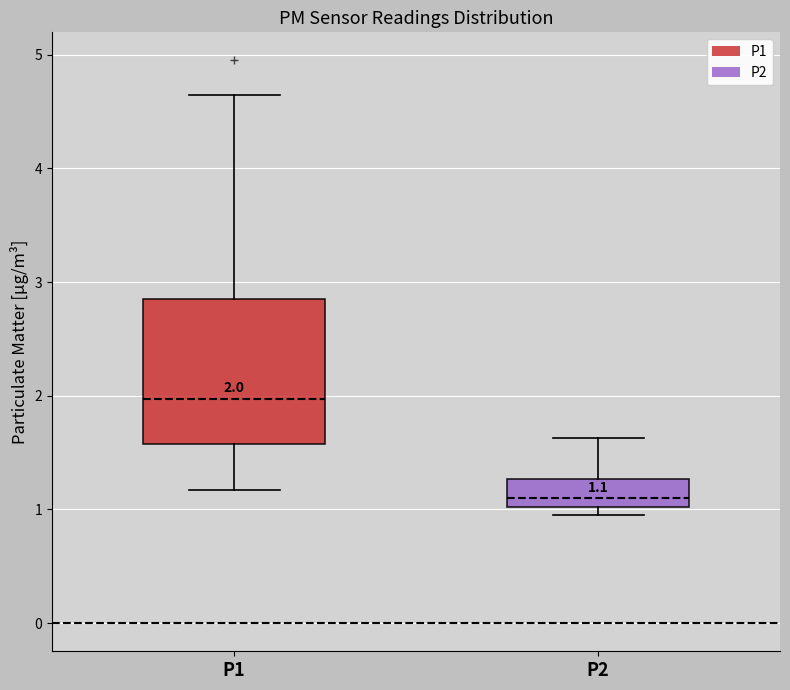

Which box is the tallest, from its lower edge to its upper edge?

P1